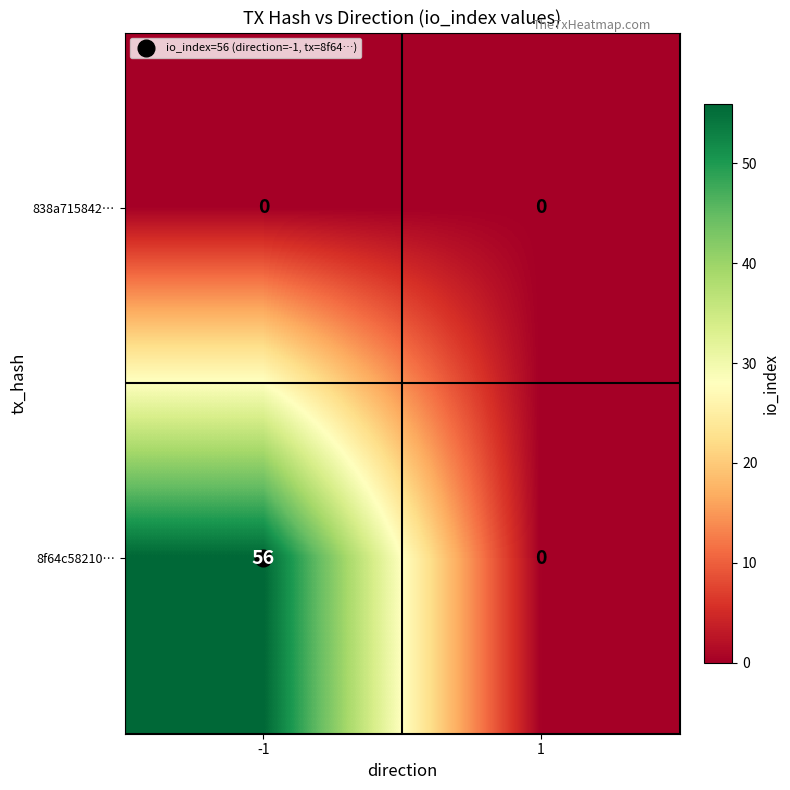

What is the highest value of the 8f64c58210… series?

56